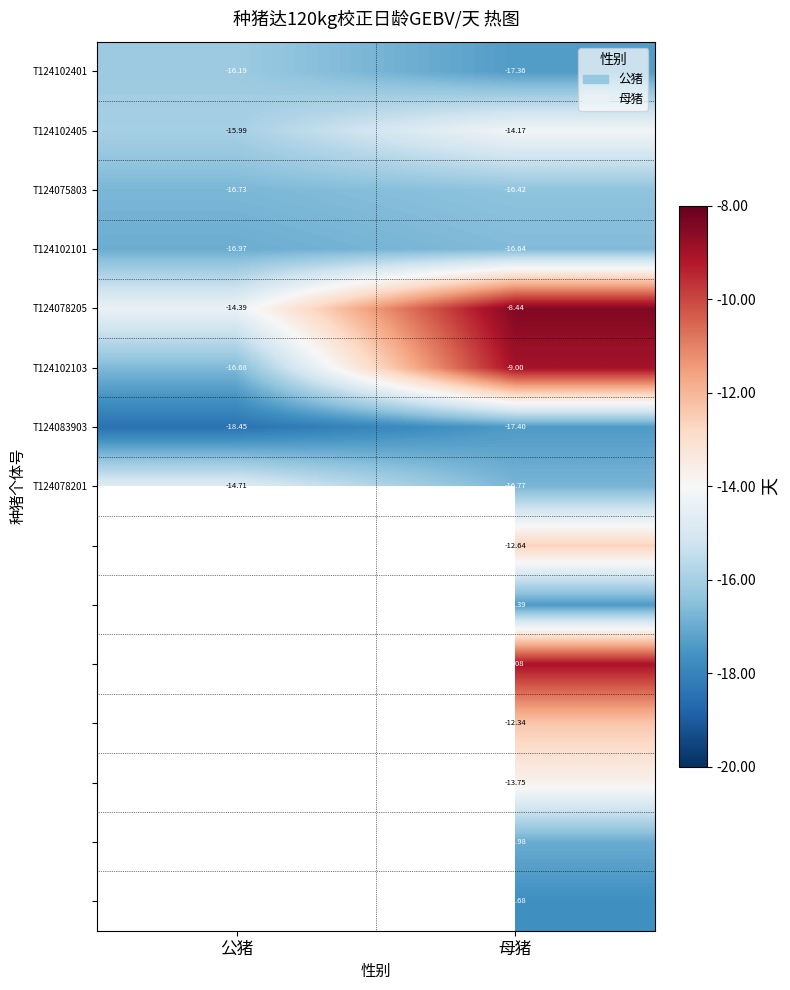

At which label does T124075803 reach its minimum?

公猪